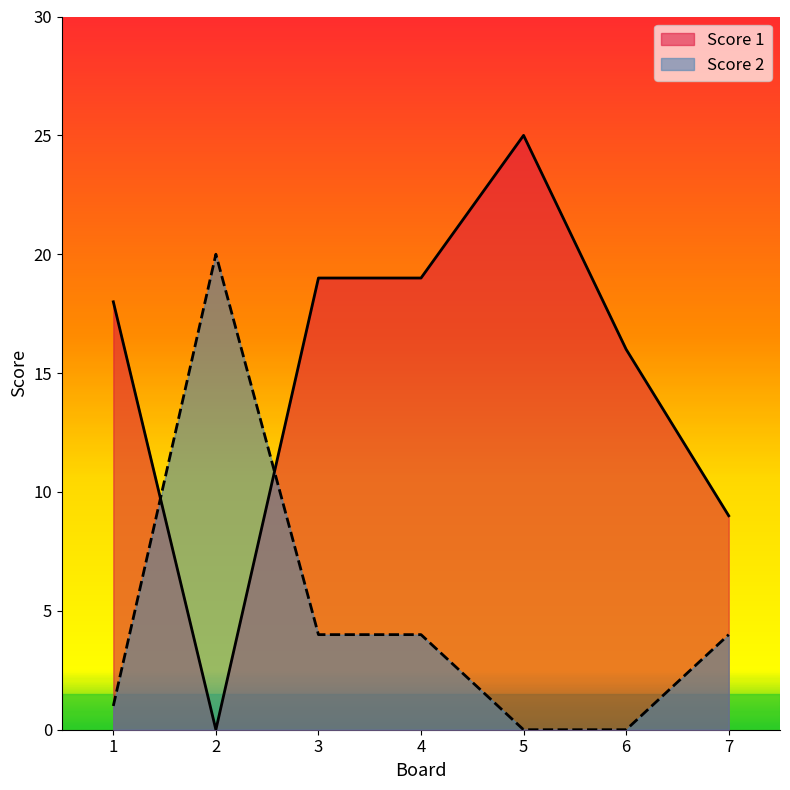

Which label corresponds to the largest value in the chart?

5